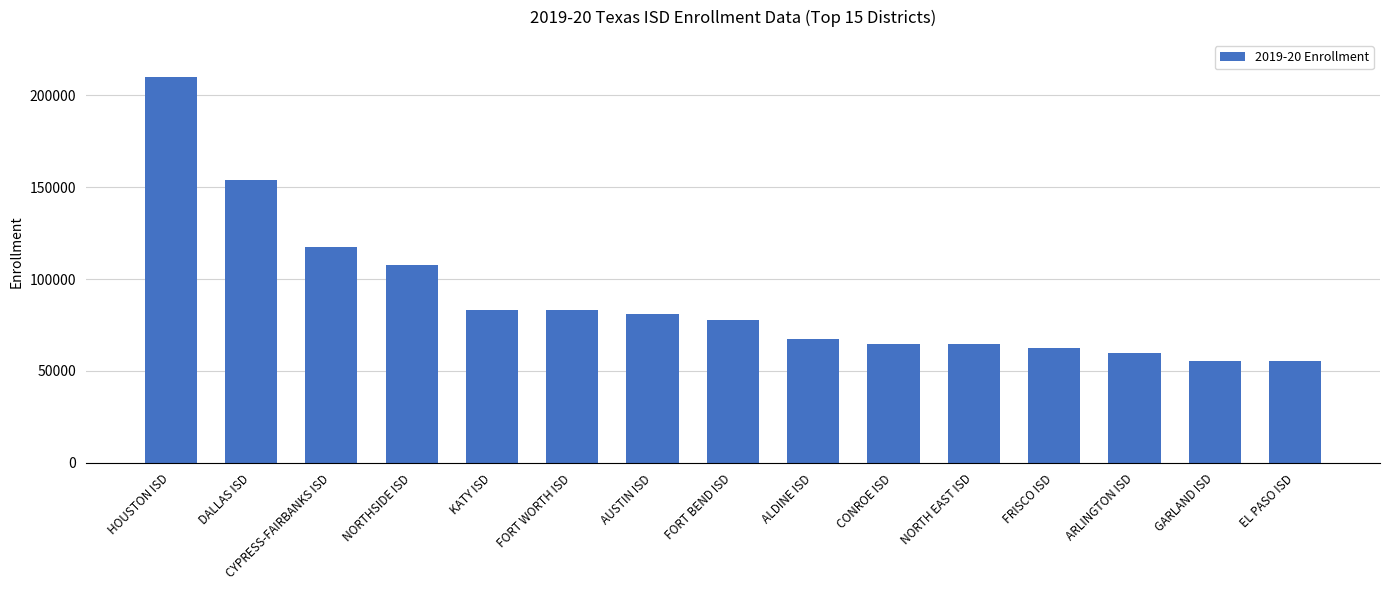

What is the label of the 10th bar from the right?

FORT WORTH ISD